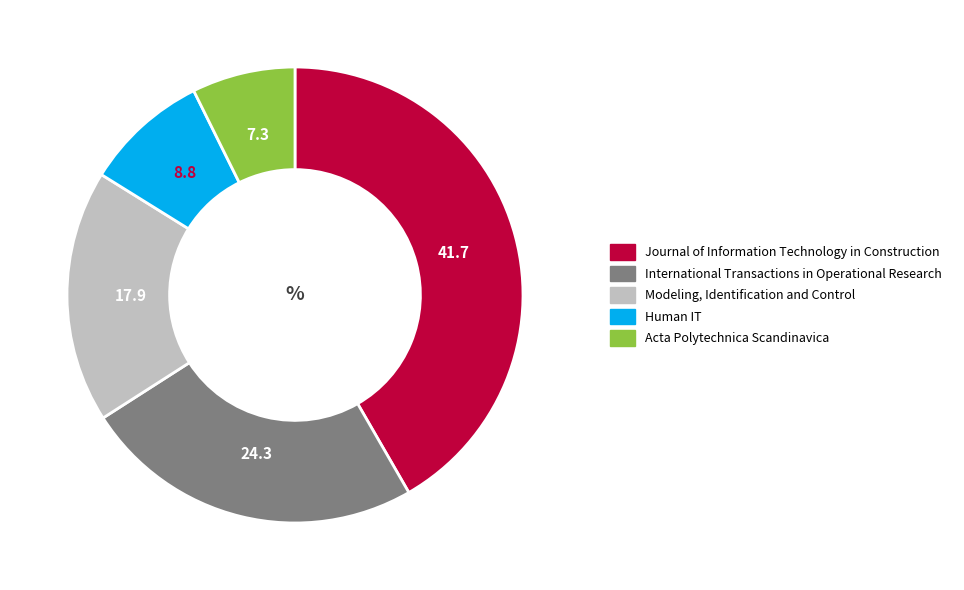

Is there a majority slice in this chart?

No